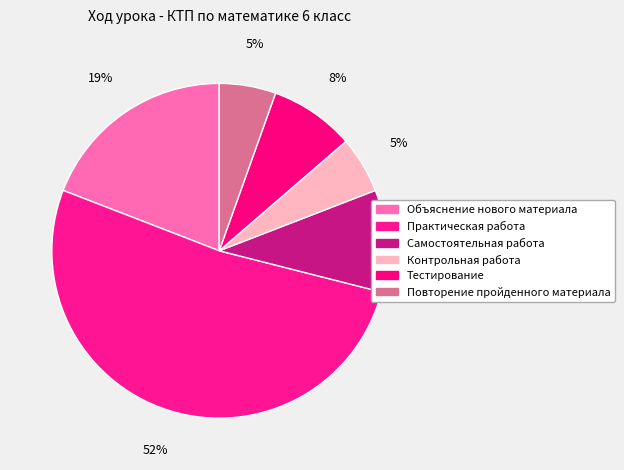

Count the number of slices in the pie.

6